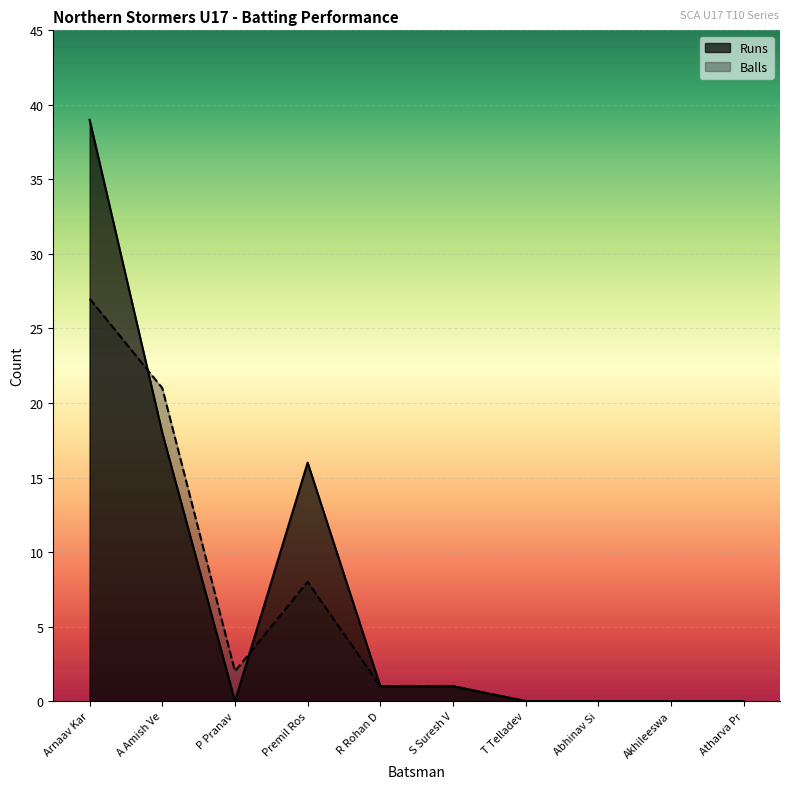

How many values in the Balls series exceed 1?

4